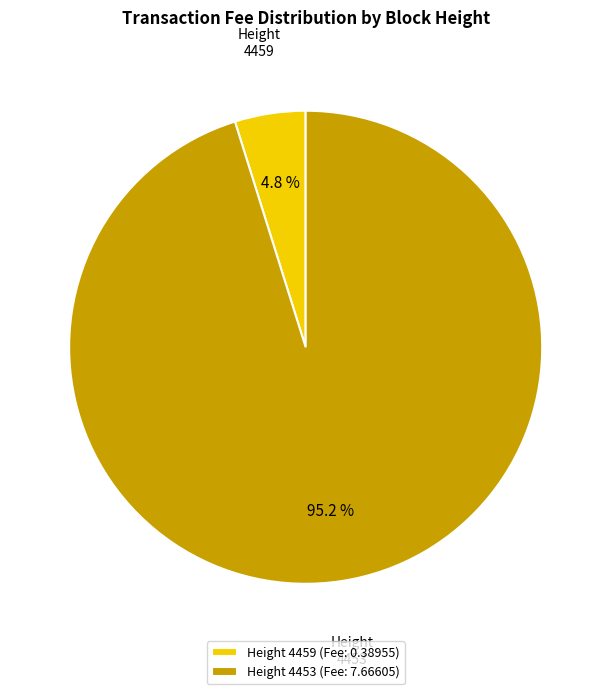

The 4453 slice represents 95% of the pie. True or false?

True